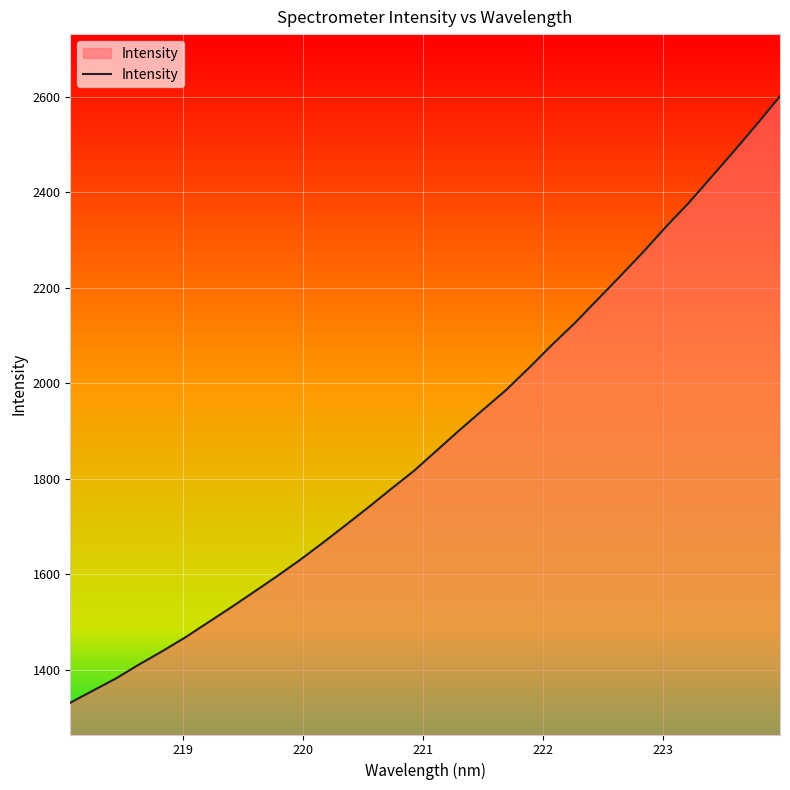

What is the greatest value displayed?

2600.7